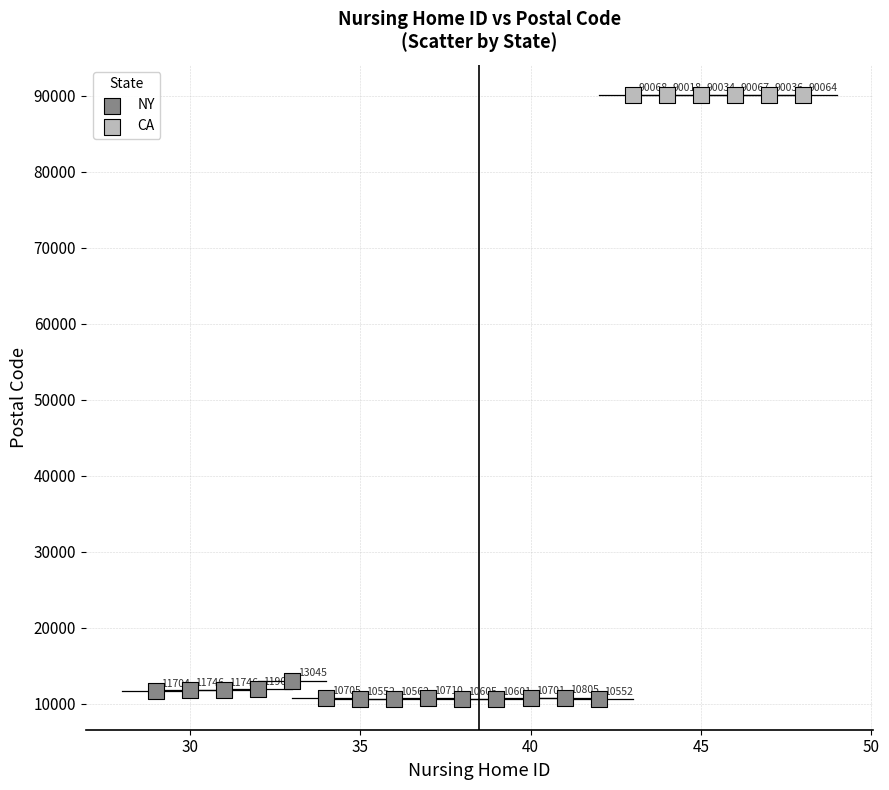

Which series reaches the minimum Y coordinate?

NY